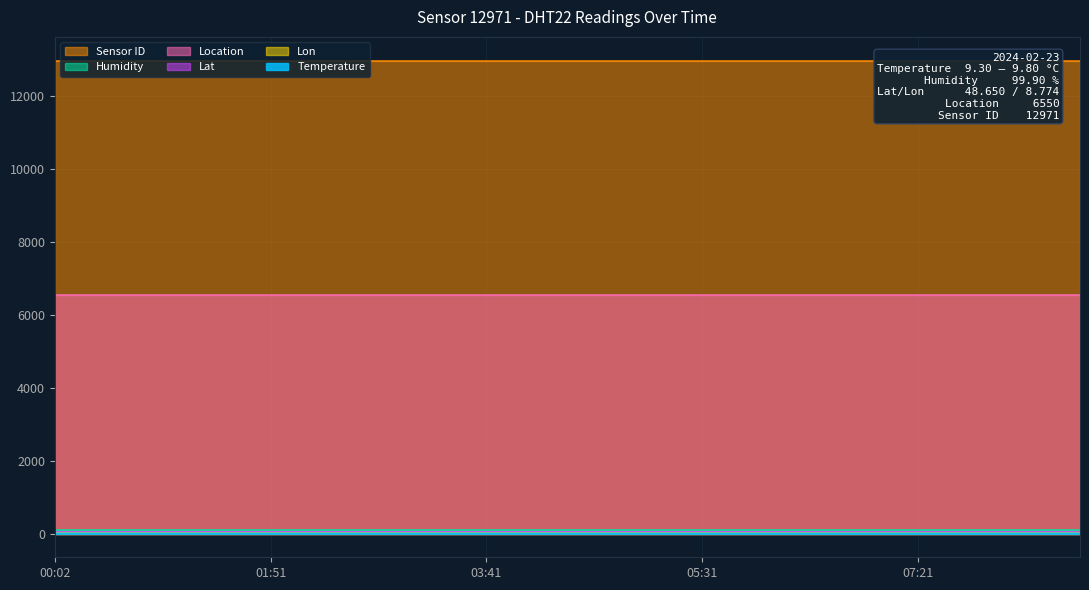

At which label is Location closest to 6550?

00:02